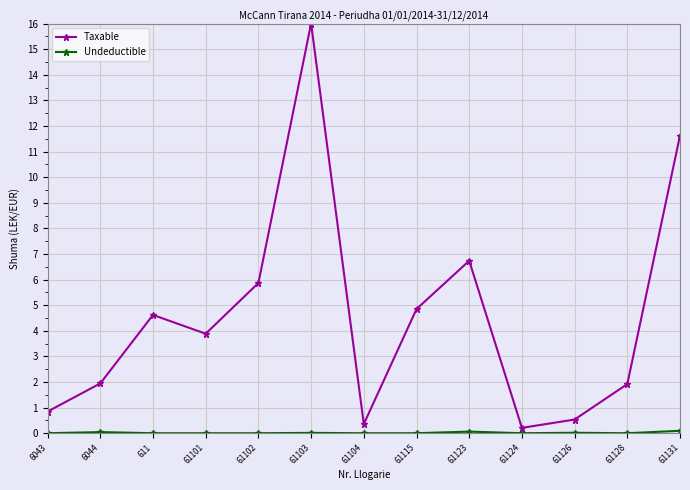

How many categories are shown in the chart?

13